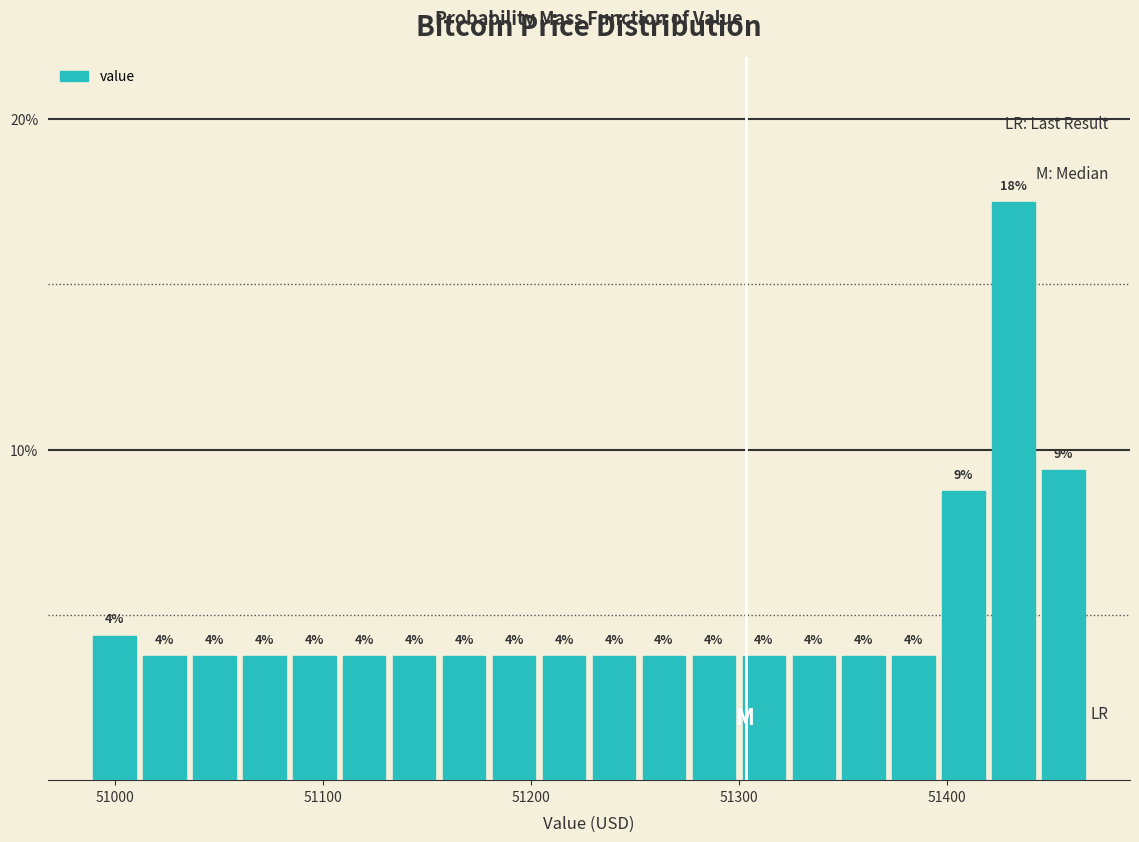

Read against the x-axis, roughly where is the centre of the tallest bar?

51430